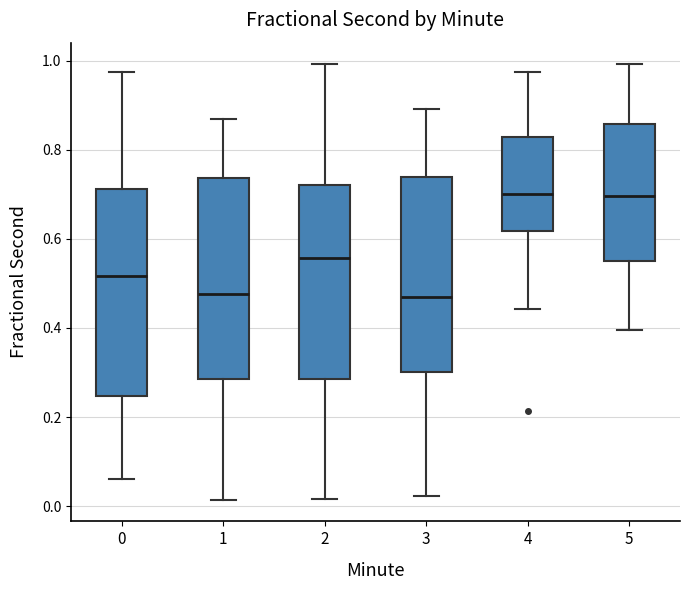

Reading left to right, read every box against the y-axis: the position of its median line, the range the box covers, and the ends of its whiskers. The values are not printed on the chart, so give them approximately, as read against the axis.

0: median 0.52, box 0.24 to 0.72, whiskers 0.06 to 0.98
1: median 0.48, box 0.28 to 0.74, whiskers 0.02 to 0.86
2: median 0.56, box 0.28 to 0.72, whiskers 0.02 to 1.00
3: median 0.46, box 0.30 to 0.74, whiskers 0.02 to 0.90
4: median 0.70, box 0.62 to 0.82, whiskers 0.44 to 0.98
5: median 0.70, box 0.56 to 0.86, whiskers 0.40 to 1.00